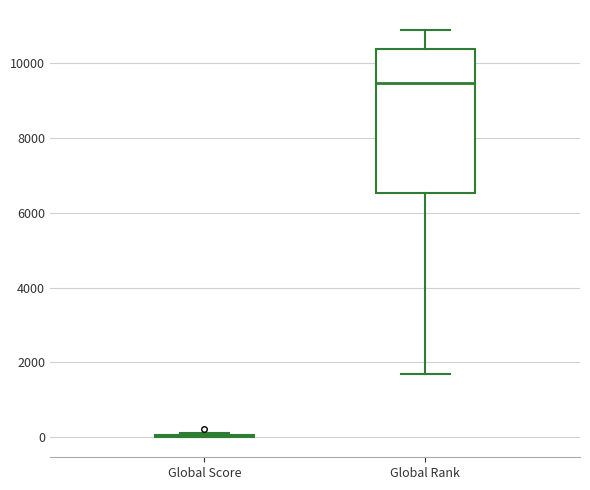

Reading left to right, transcribe this box plot: for each box, give where its median line is, the range the box spans, and where its two whiskers end, as read against the y-axis. The values are not printed on the chart, so give them approximately, as read against the axis.

Global Score: box collapsed to a line at 0, whiskers 0 to 200
Global Rank: median 9400, box 6600 to 10400, whiskers 1600 to 10800